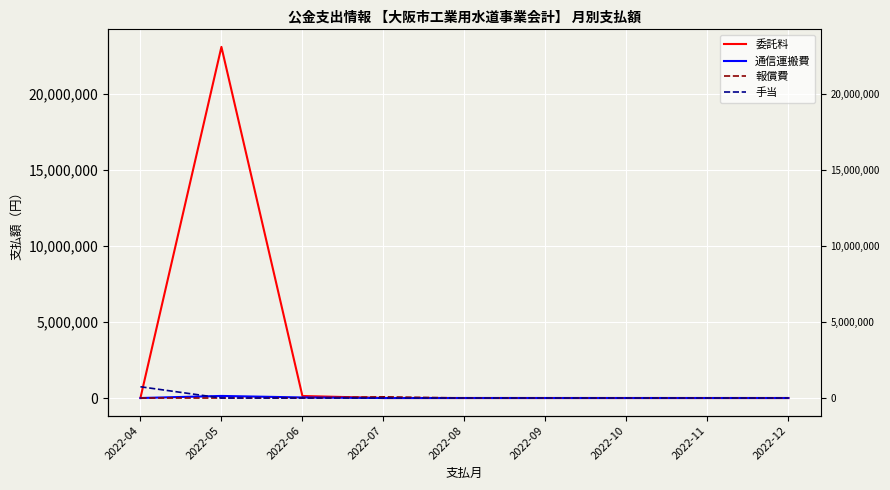

Count the number of data series in this chart.

4